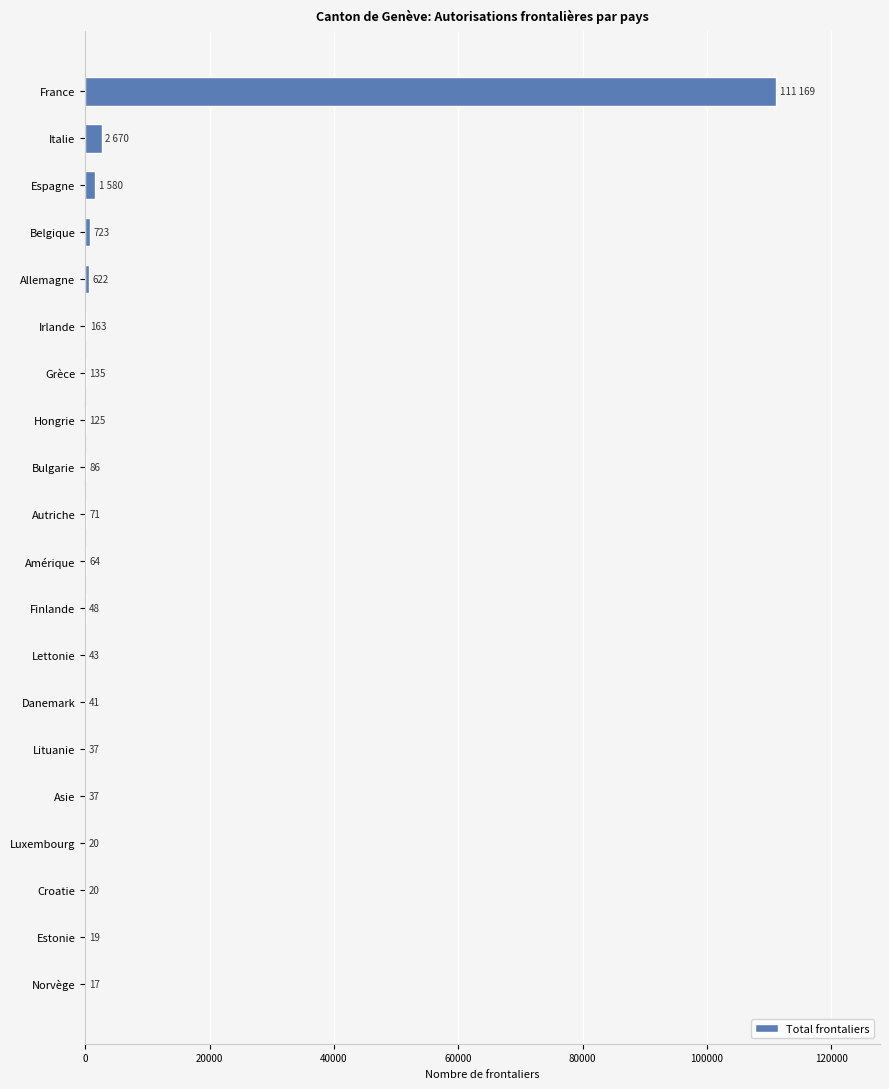

What is the change in value from Luxembourg to Autriche?

+51